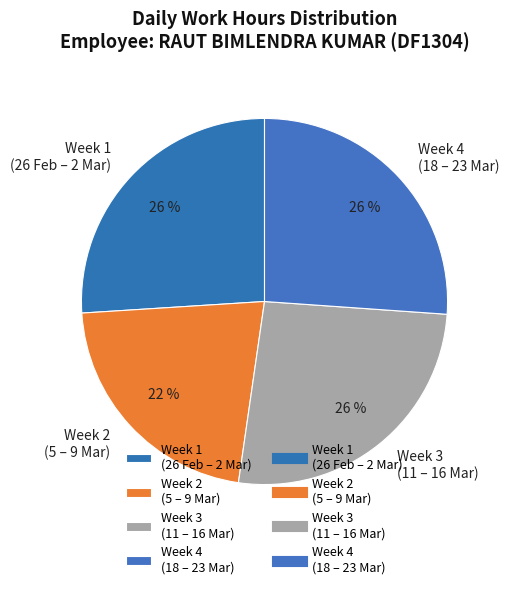

What percentage is the Week 3 (11 – 16 Mar) slice, to the nearest percent?

26%